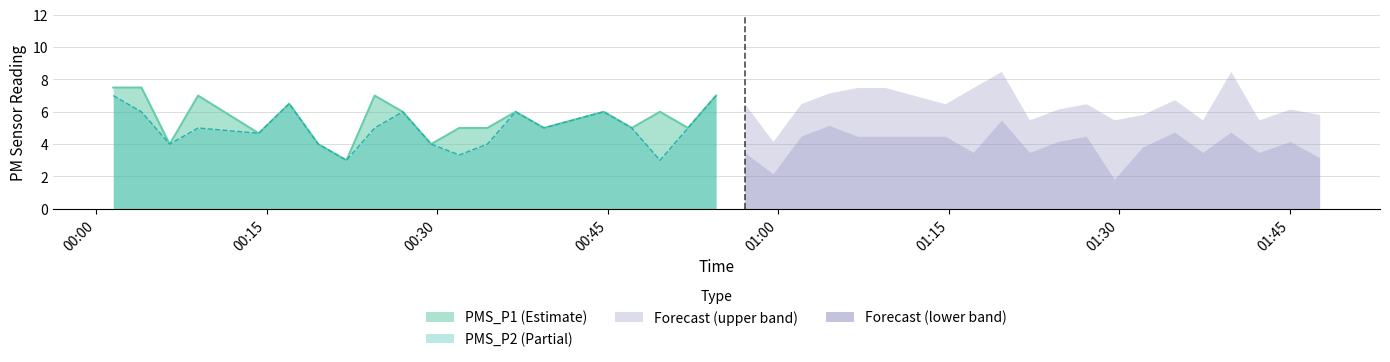

True or false: PMS_P2 and PMS_P1 cross at least once.

False